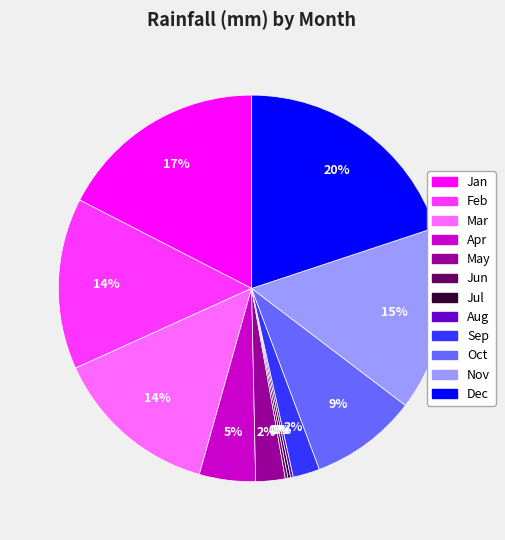

The Oct slice represents 18% of the pie. True or false?

False